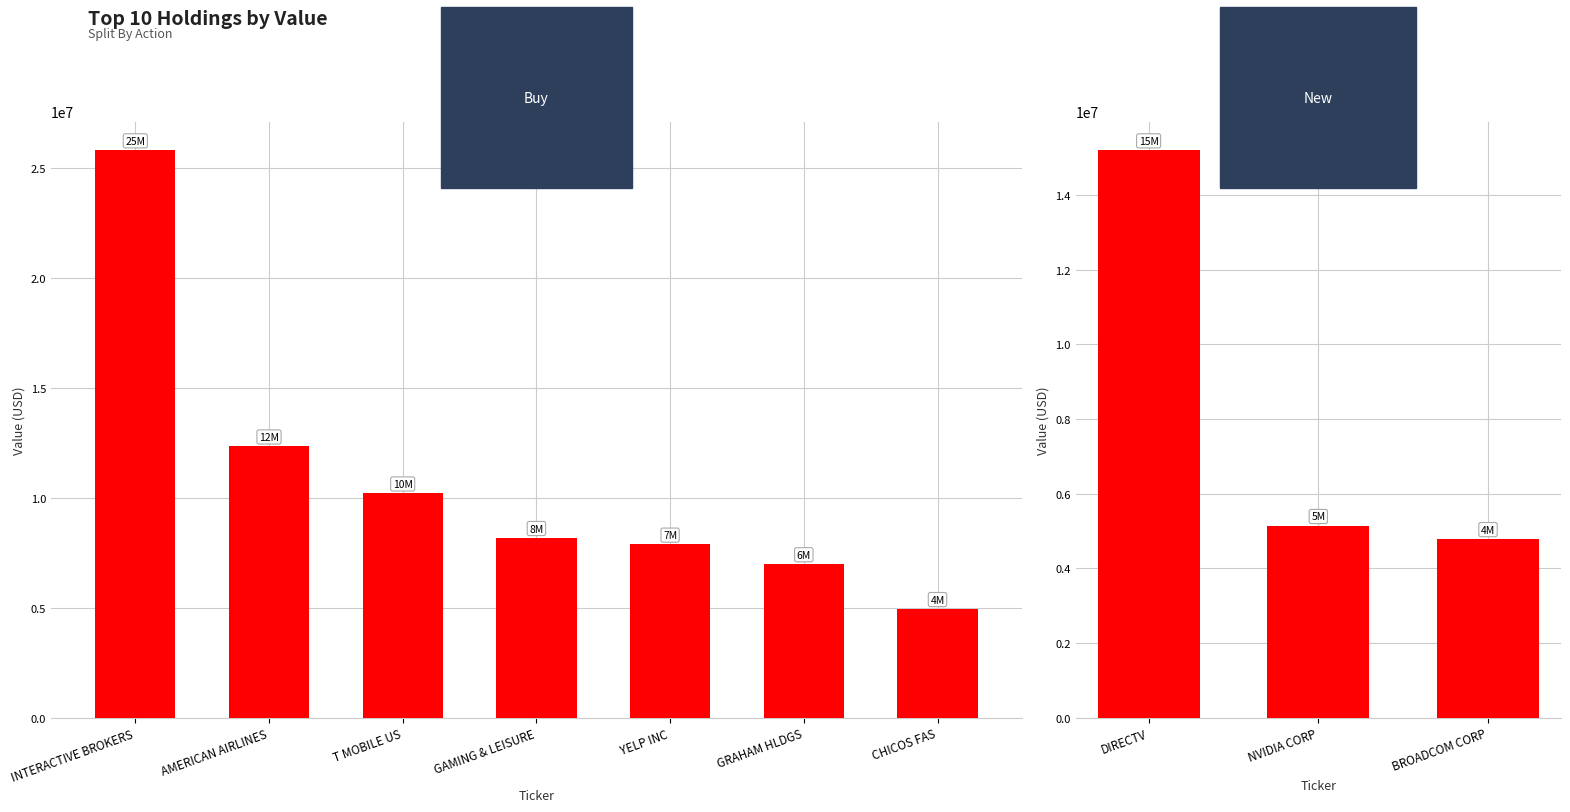

What is the change in value from GLPI to BRCM?

-3396000